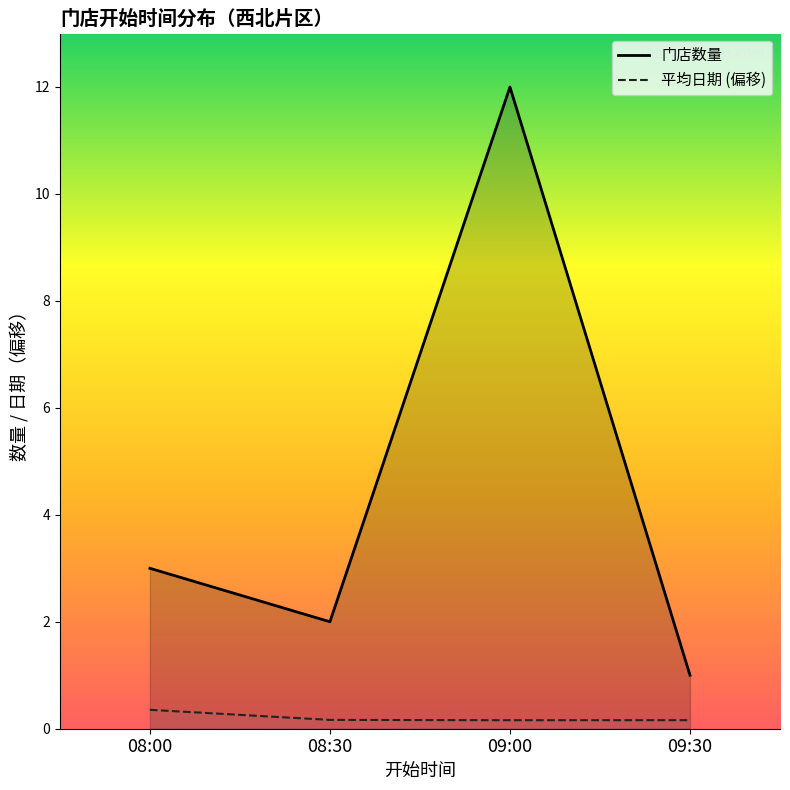

What is the smallest value displayed?

0.2